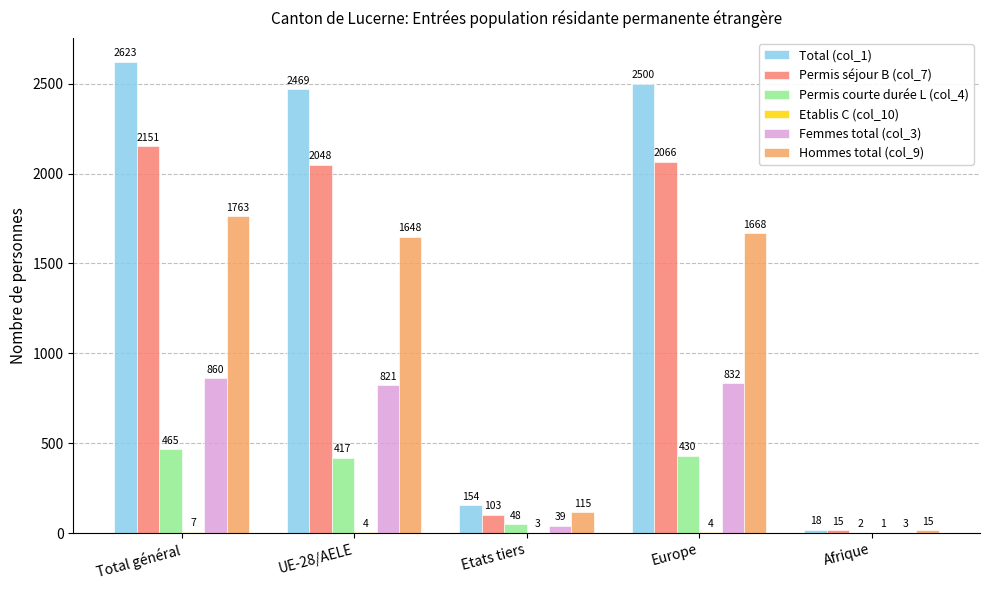

Where is Hommes total (col_9) nearest to the value 889?

UE-28/AELE